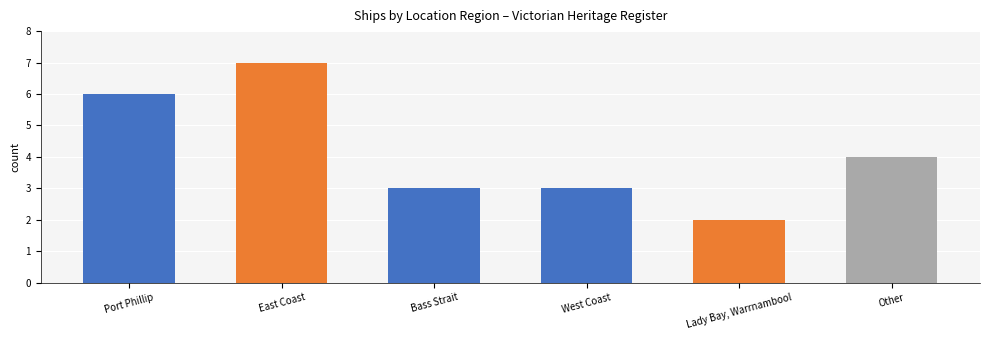

What is the label of the 4th bar from the right?

Bass Strait